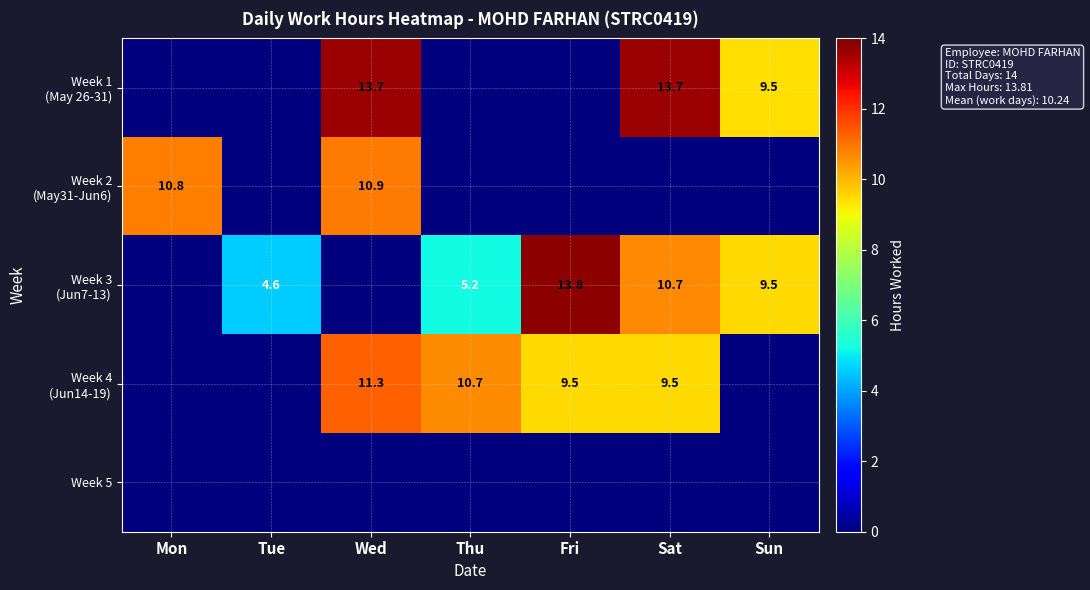

What is the highest value of the row_2 series?

13.8